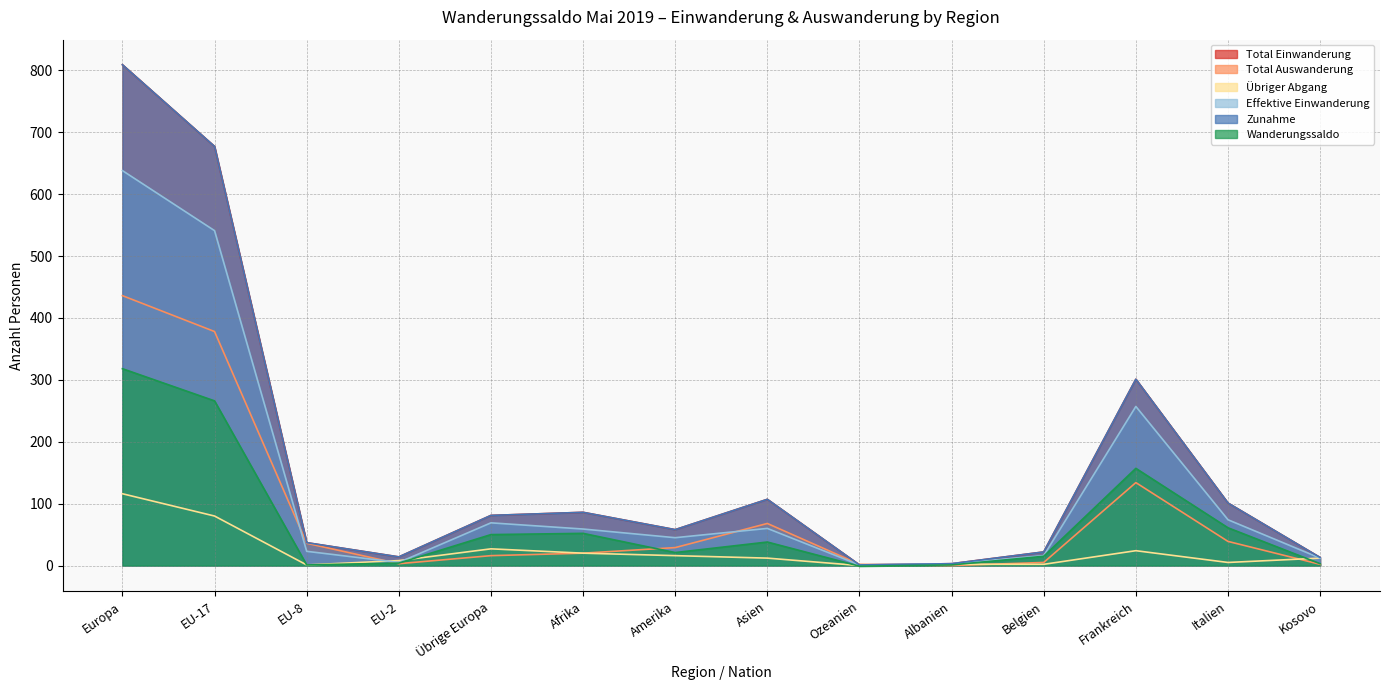

What is the minimum value shown in the chart?

-1